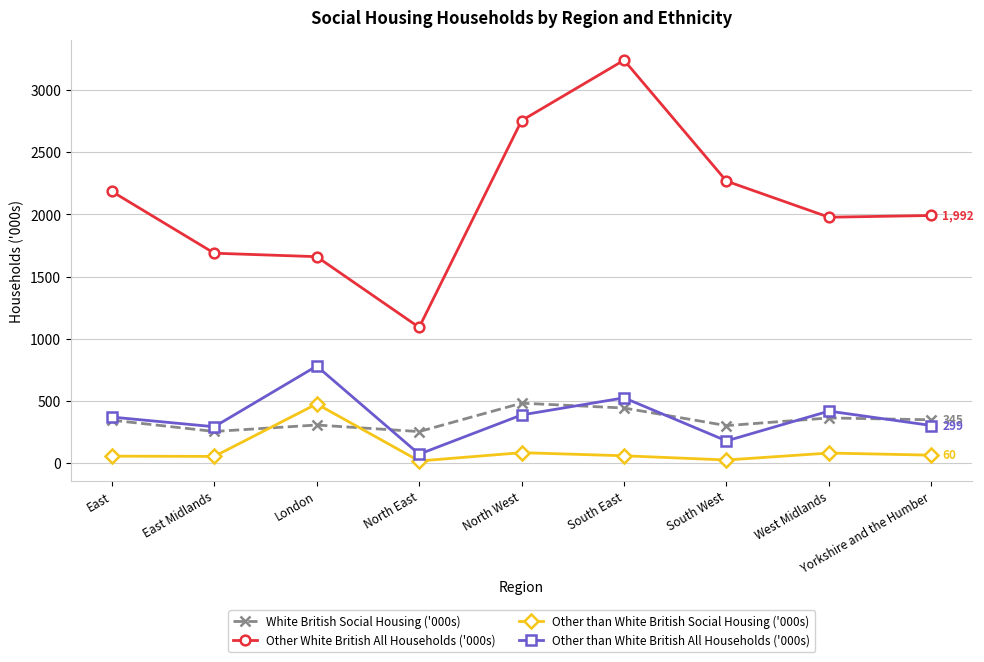

What is the minimum value for Other than White British Social Housing ('000s)?

13